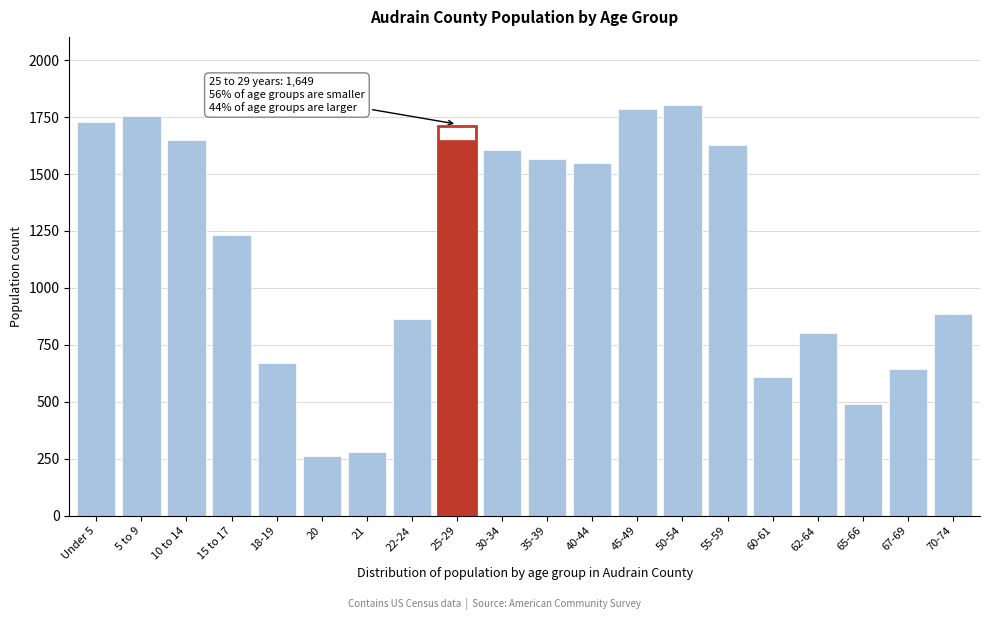

Reading left to right, extract all data points from this chart.

Under 5=1730	5 to 9=1756	10 to 14=1649	15 to 17=1234	18-19=672	20=261	21=281	22-24=863	25-29=1649	30-34=1604	35-39=1568	40-44=1550	45-49=1787	50-54=1802	55-59=1628	60-61=610	62-64=801	65-66=489	67-69=646	70-74=887